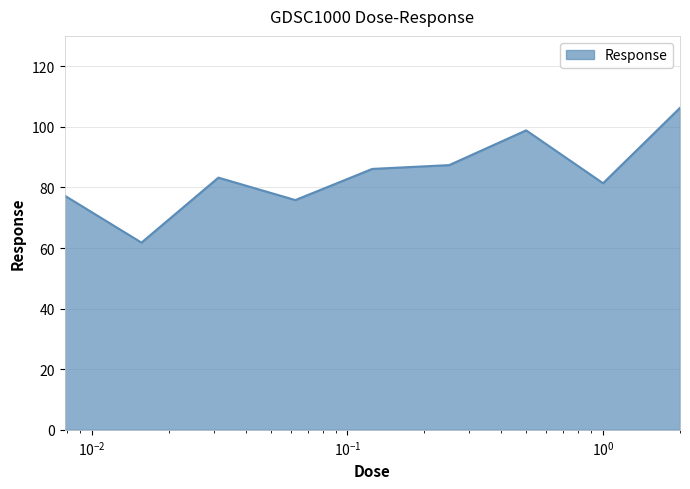

What is the greatest value displayed?

106.3